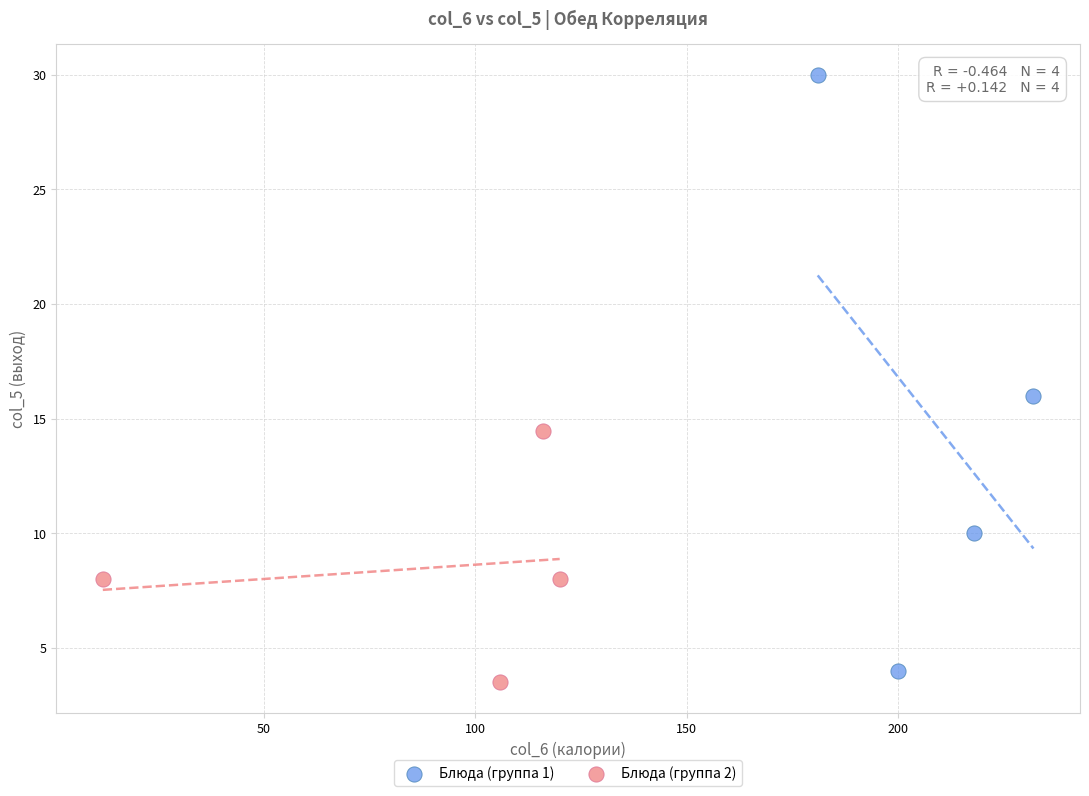

Which series has the widest spread of Y values?

Блюда (группа 1)